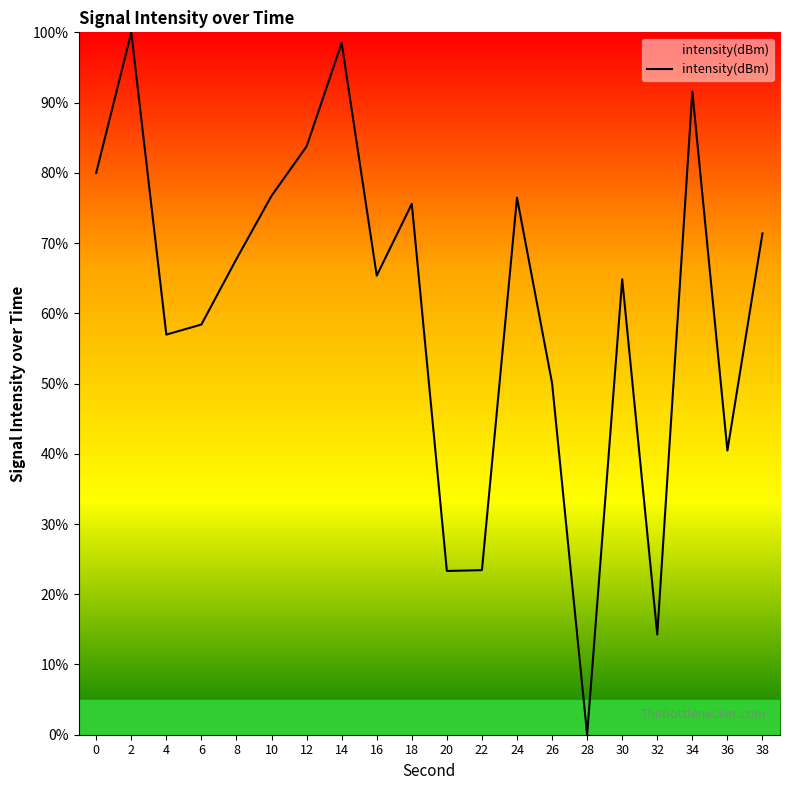

How many distinct data groups are displayed?

1